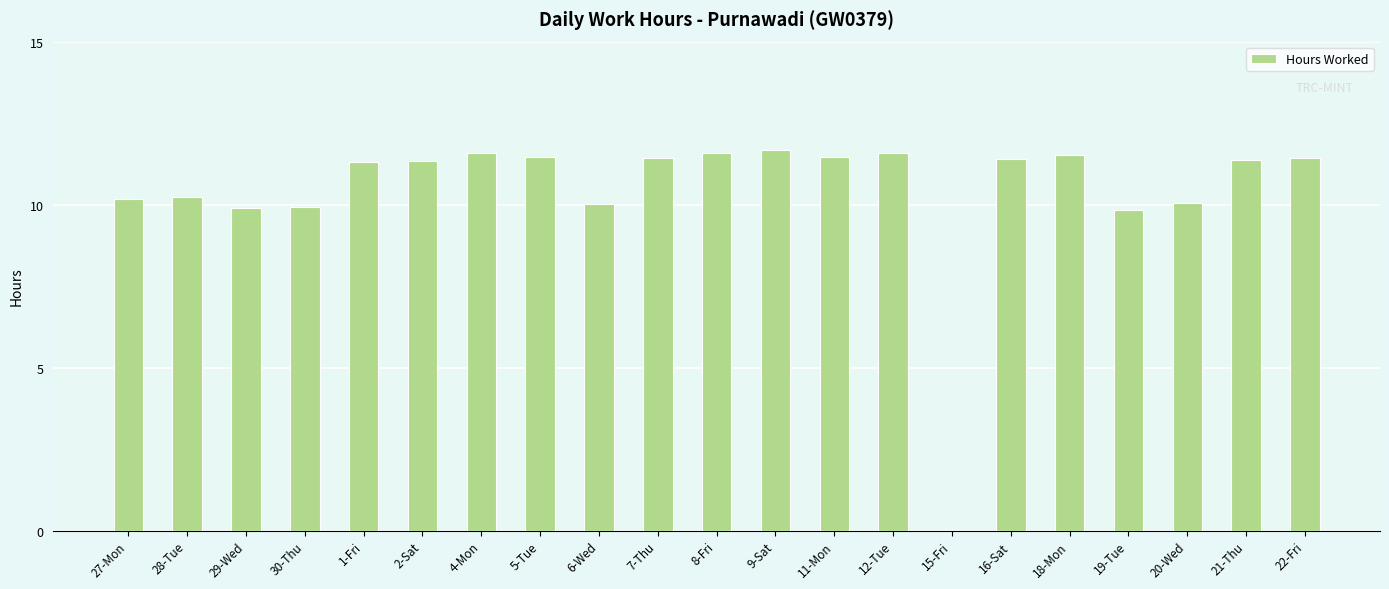

Which has a higher value, 6-Wed or 18-Mon?

18-Mon